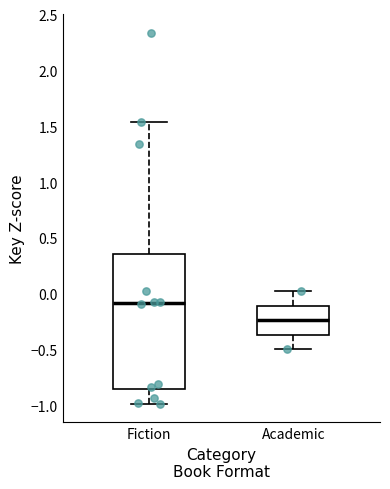

Which box has the lowest median line?

Academic